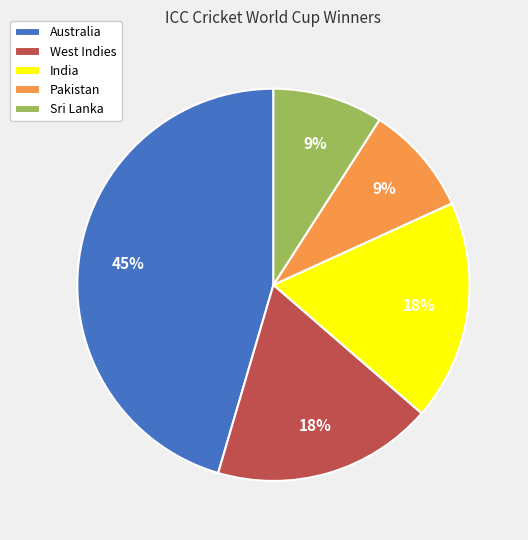

Does Australia account for over 50% of the chart?

No